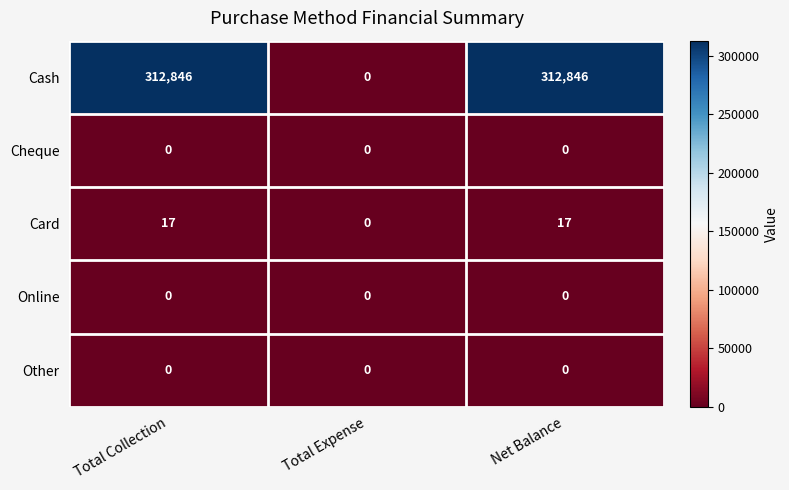

Where is Card nearest to the value 8?

Total Expense